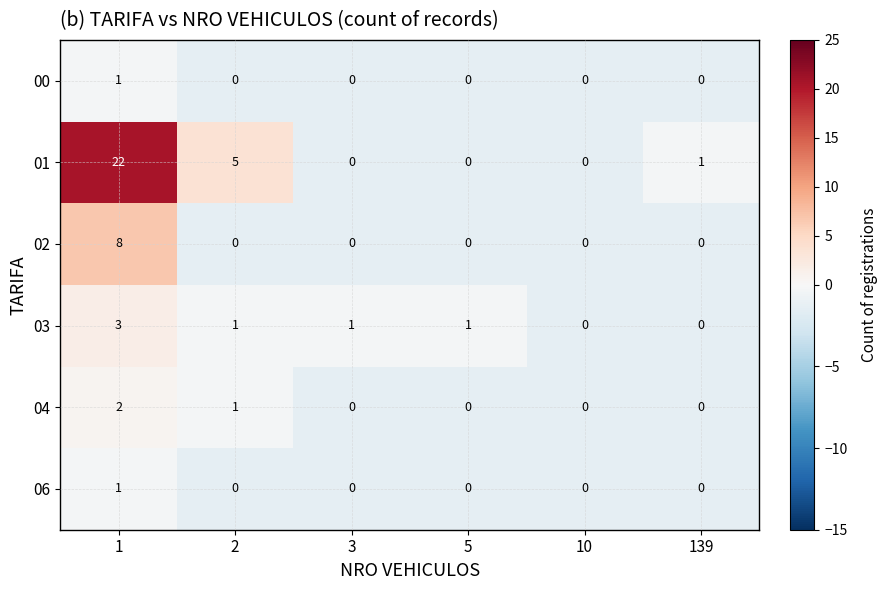

What is the greatest value displayed?

22